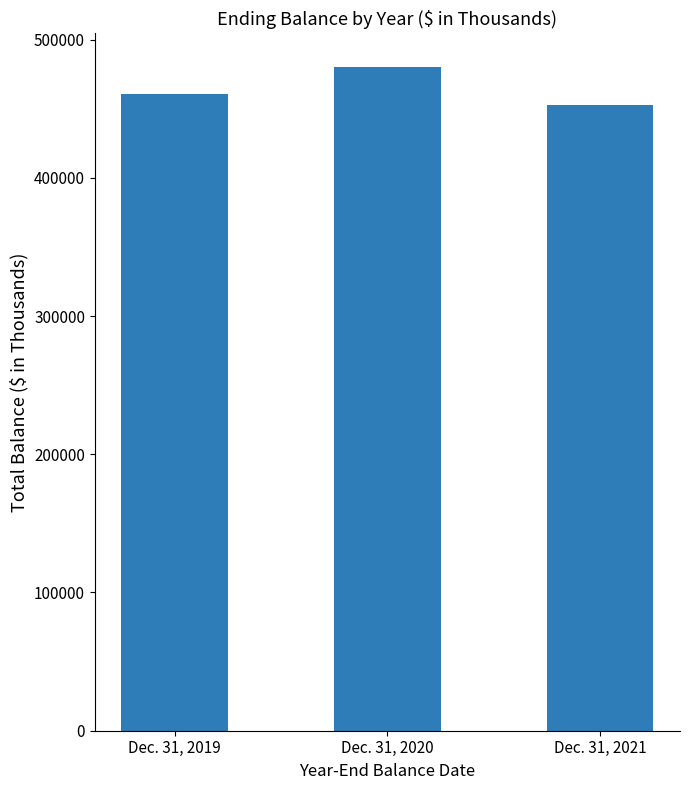

The value at Dec. 31, 2020 is 688247. True or false?

False